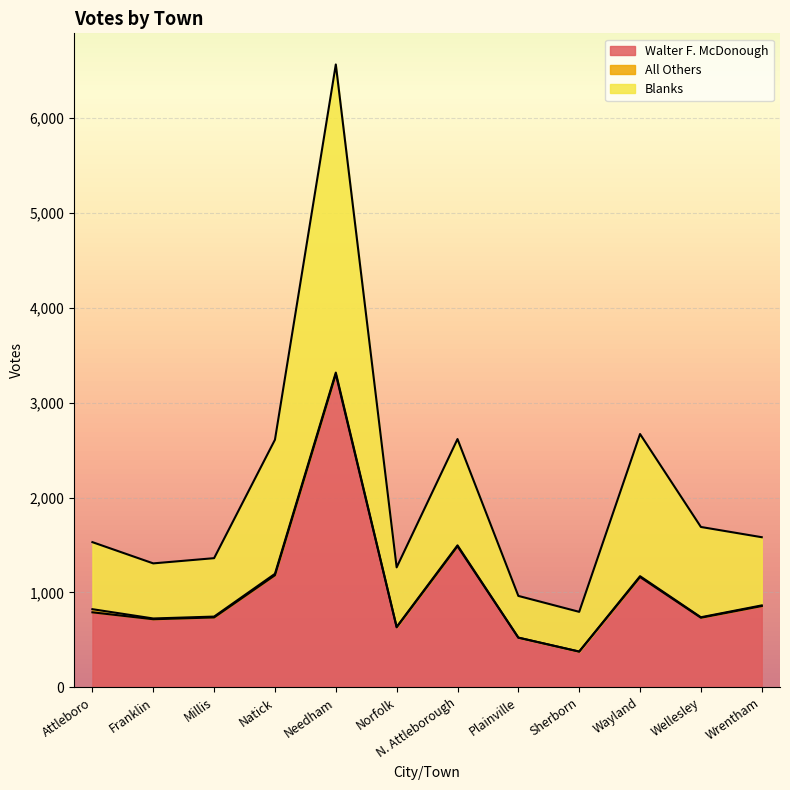

What position from the left is N. Attleborough?

7